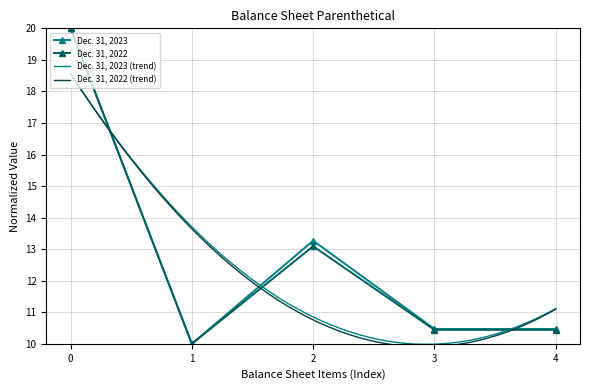

Is it true that Dec. 31, 2022 equals 20.0 at 0?

True